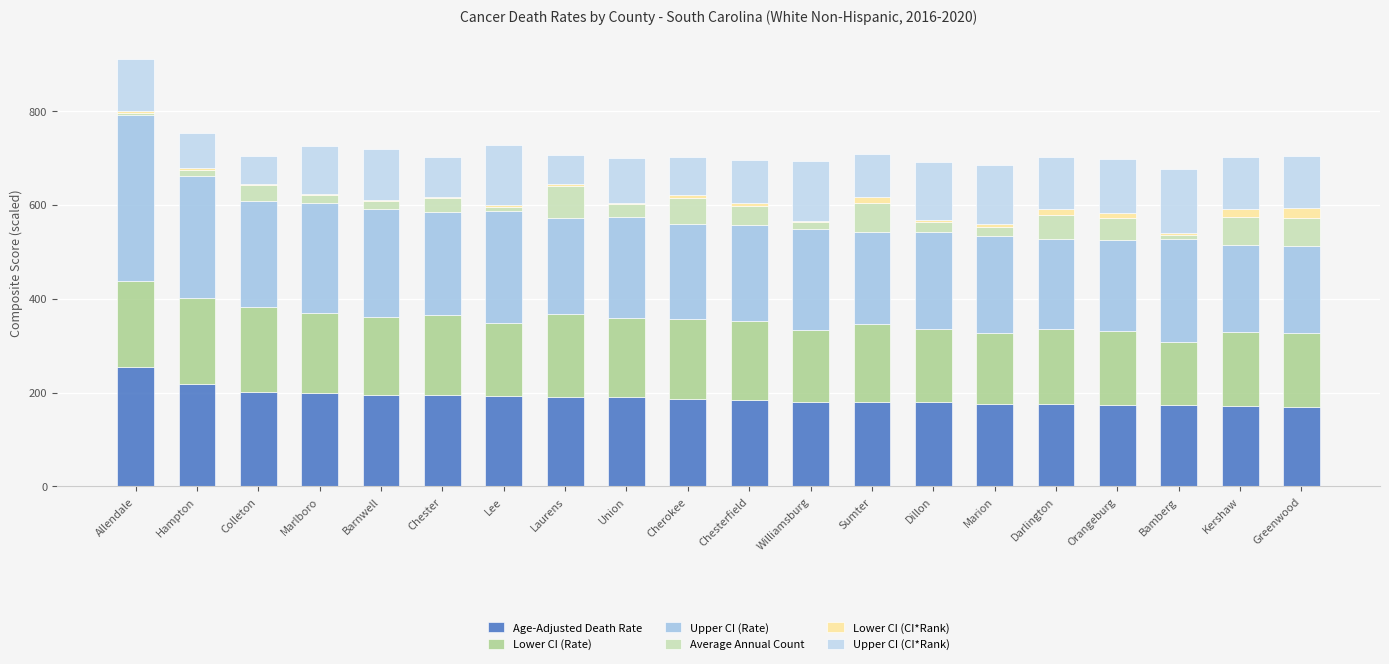

At which label is Lower CI (CI*Rank) closest to 12?

Sumter